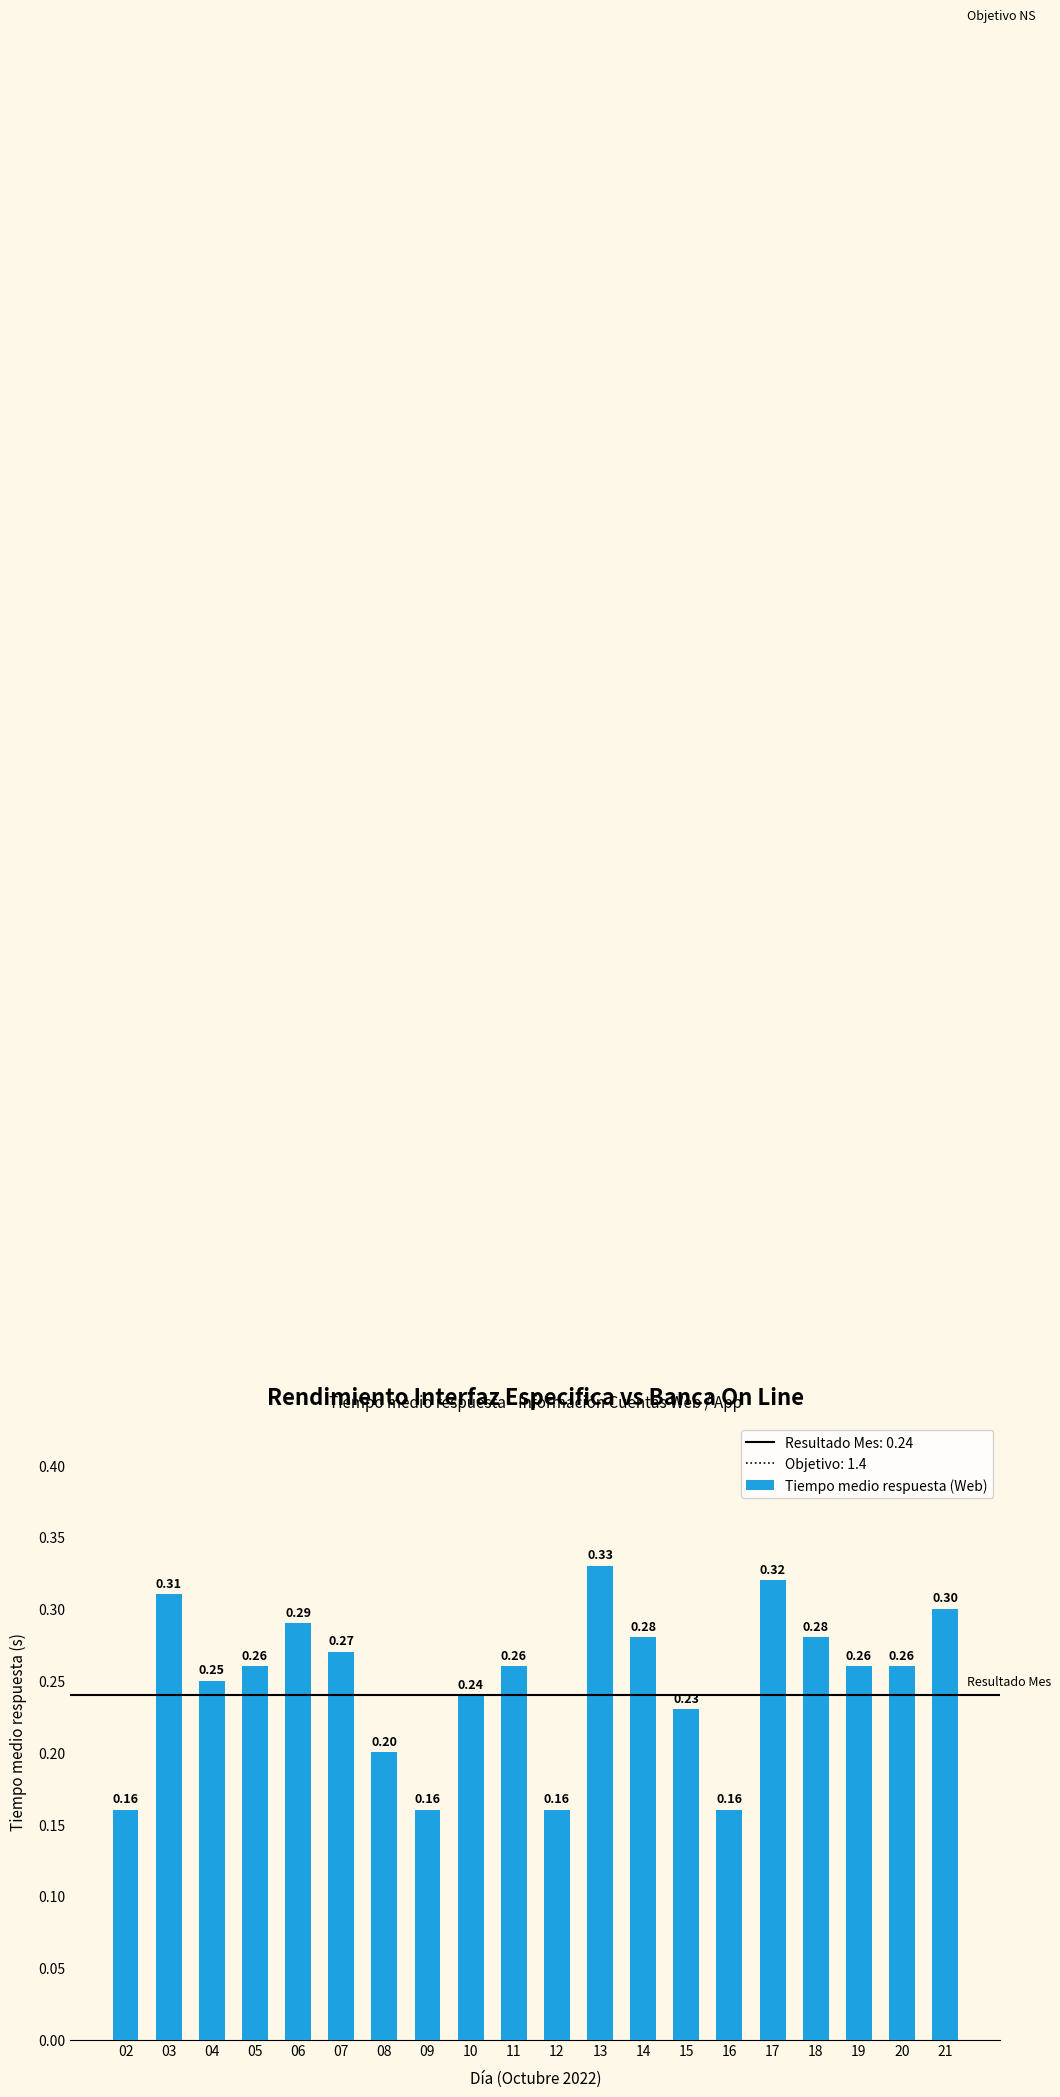

What is the sum of all values?

5.0